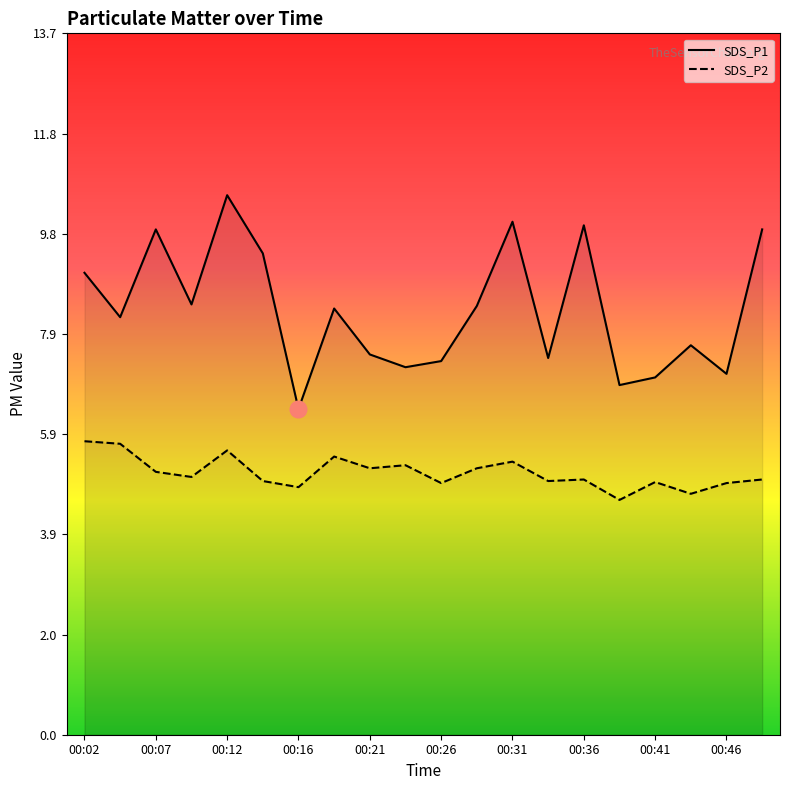

Is this an area chart (filled region under the line)?

No